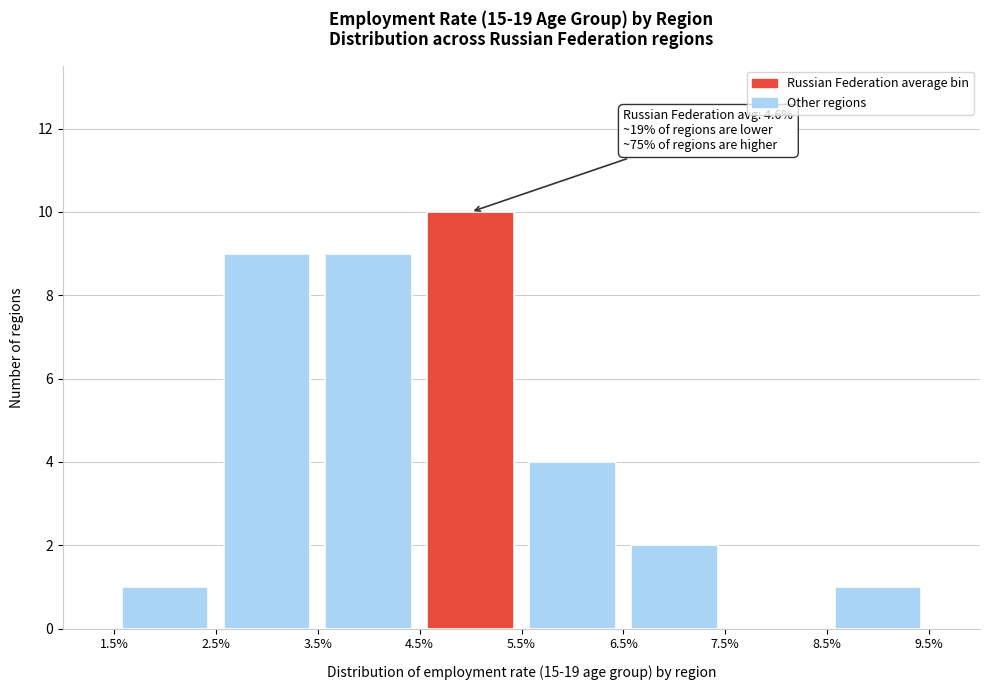

Over which range of the x-axis is the bar tallest?

4.5% to 5.5%